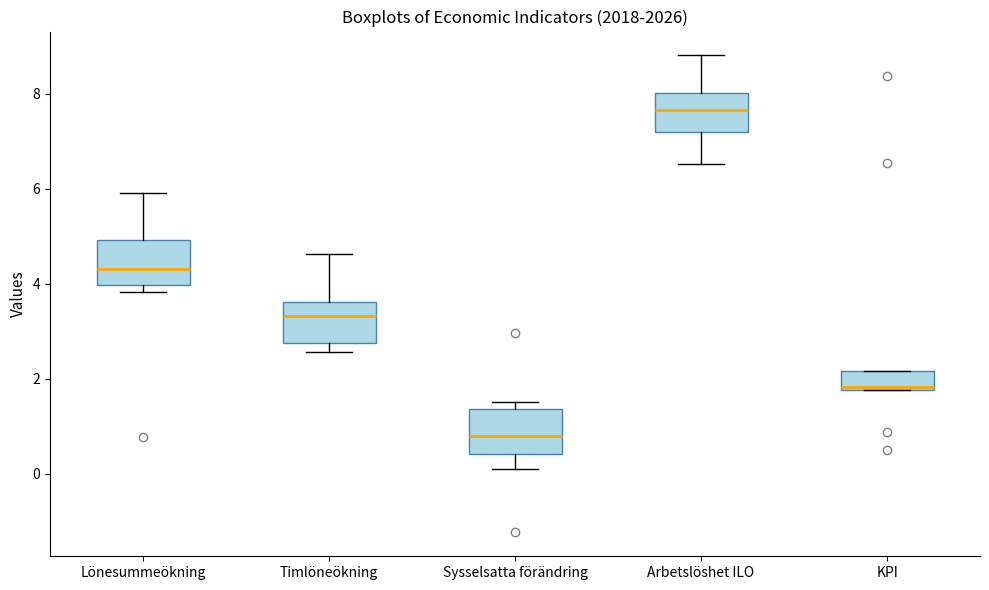

Reading left to right, read every box against the y-axis: the position of its median line, the range the box covers, and the ends of its whiskers. The values are not printed on the chart, so give them approximately, as read against the axis.

Lönesummeökning: median 4.4, box 4.0 to 5.0, whiskers 3.8 to 6.0
Timlöneökning: median 3.4, box 2.8 to 3.6, whiskers 2.6 to 4.6
Sysselsatta förändring: median 0.8, box 0.4 to 1.4, whiskers 0.0 to 1.6
Arbetslöshet ILO: median 7.6, box 7.2 to 8.0, whiskers 6.6 to 8.8
KPI: median 1.8 (just above the box's lower edge), box 1.8 to 2.2, whiskers 1.8 to 2.2